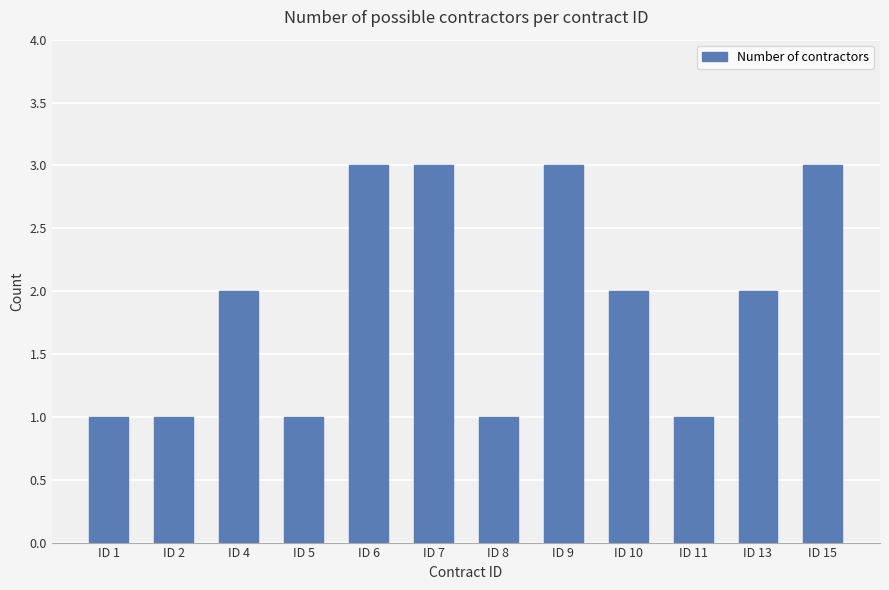

What is the change in value from ID 6 to ID 8?

-2